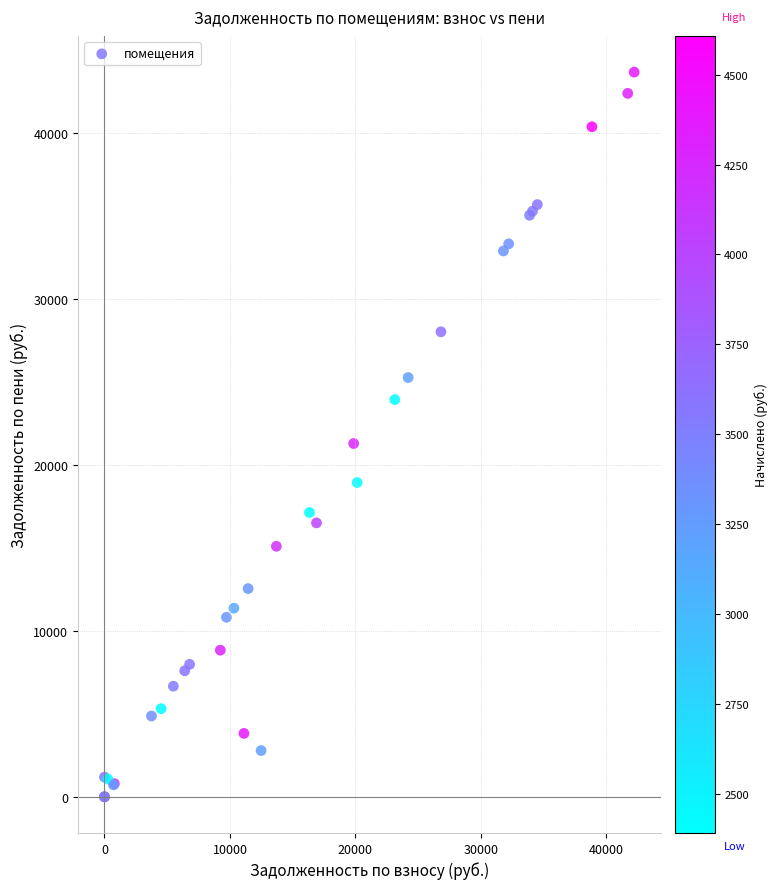

What Y value in the scatter plot is closest to 21843?

21296.0